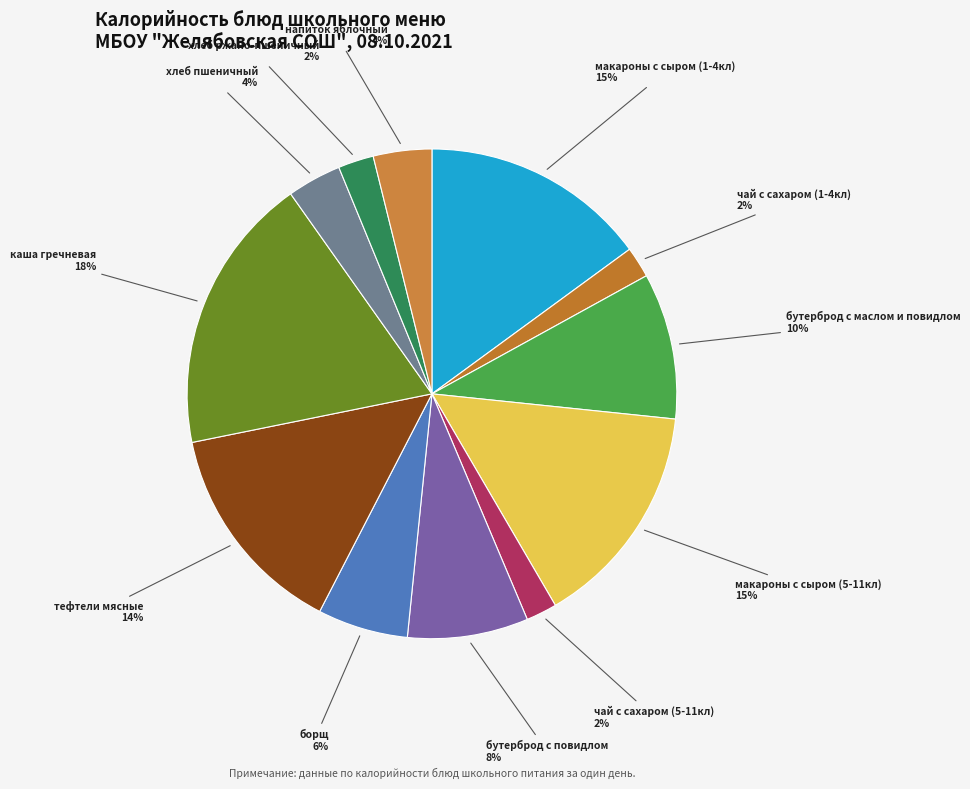

Count the number of slices in the pie.

12